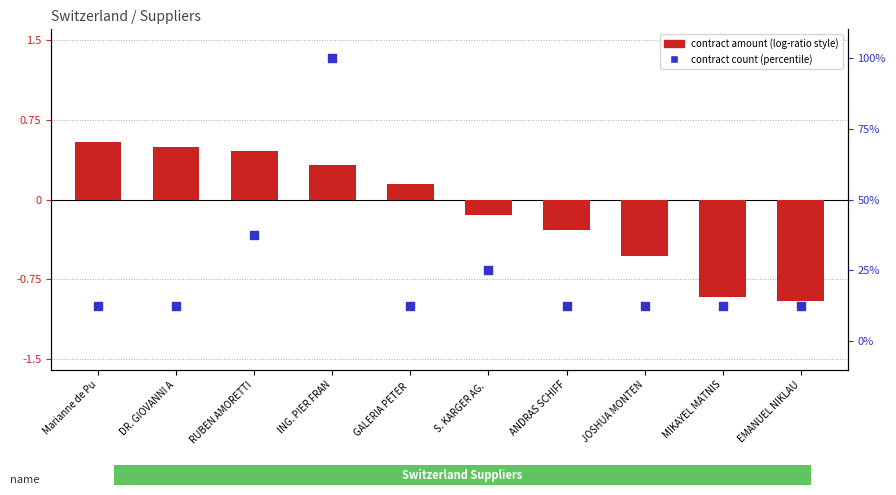

Is the value of contract amount (log-ratio style) at ANDRAS SCHIFF greater than the value of contract count (percentile) at ING. PIER FRAN?

No